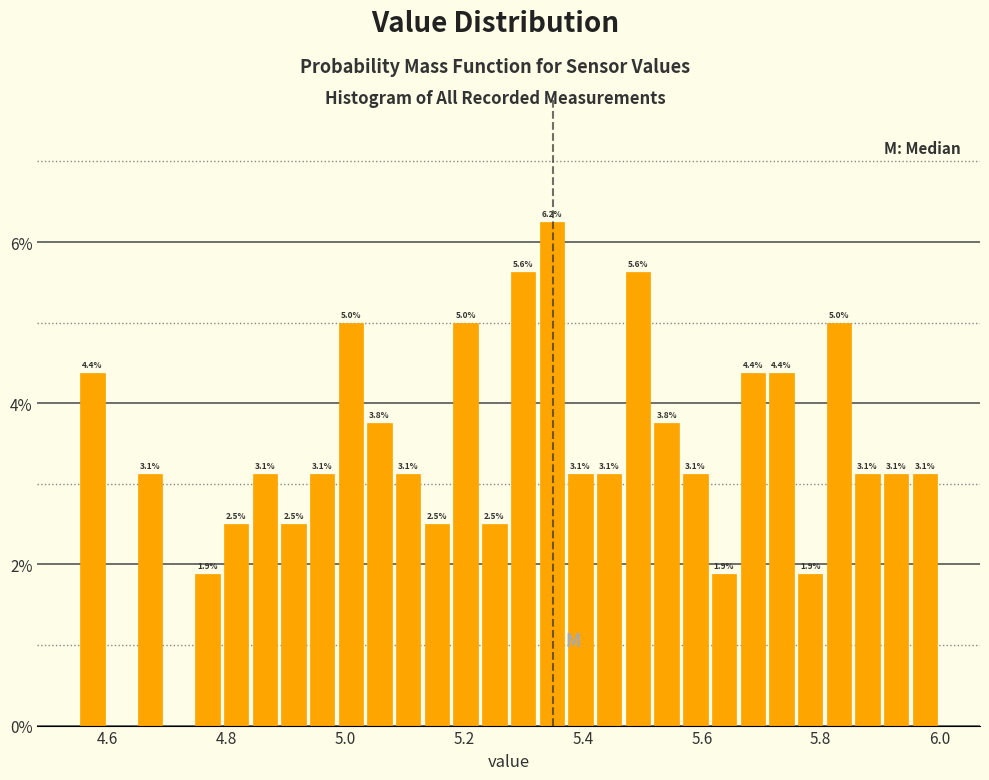

Read against the x-axis, roughly where is the centre of the tallest bar?

5.34